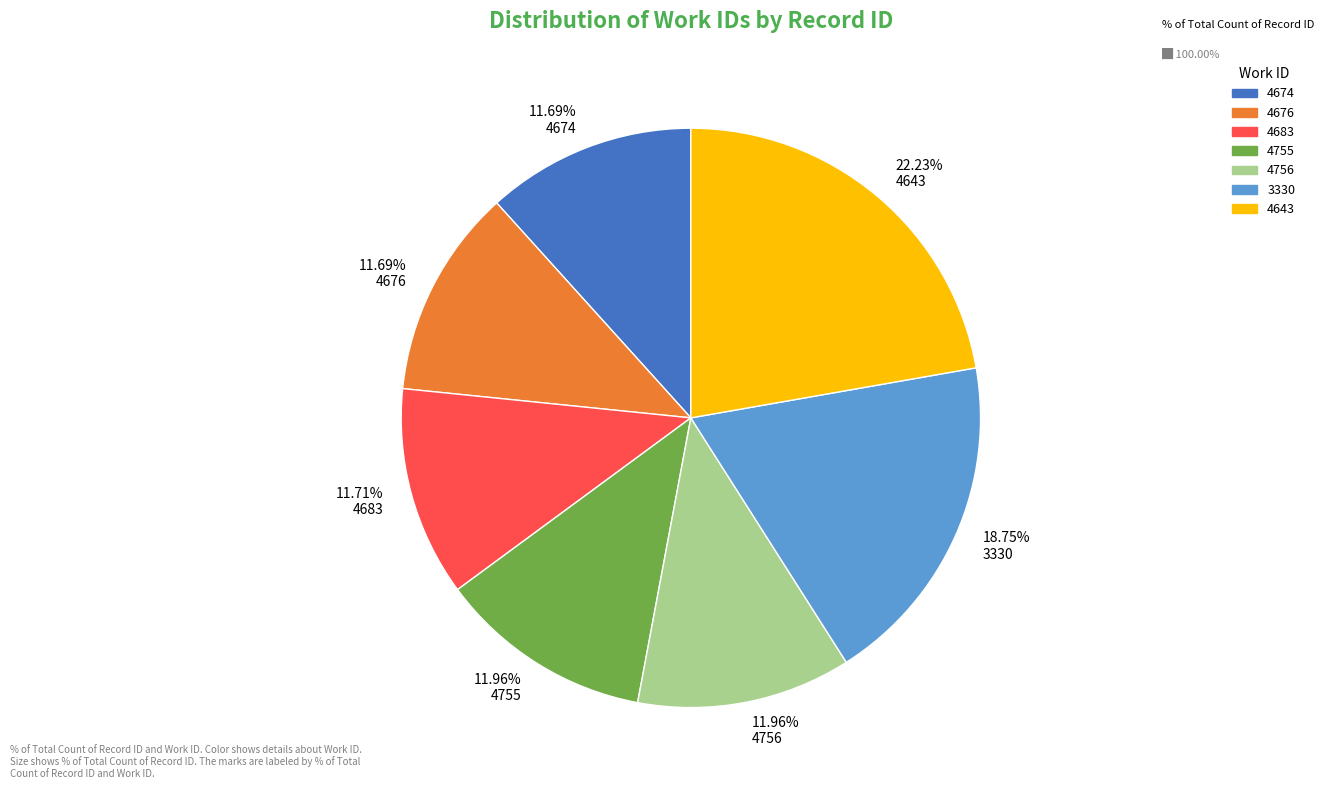

Combined, do 11.96% 4755 and 22.23% 4643 account for over 50%?

No